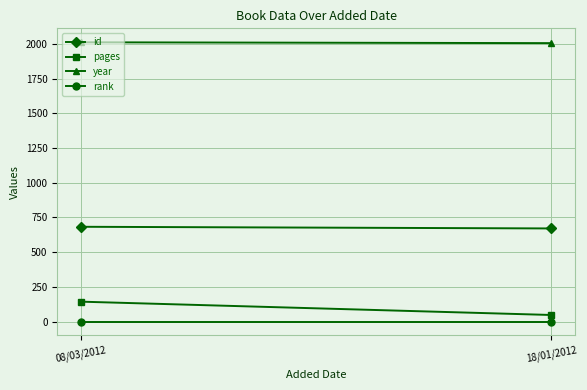

How many values in the id series are below 683?

1